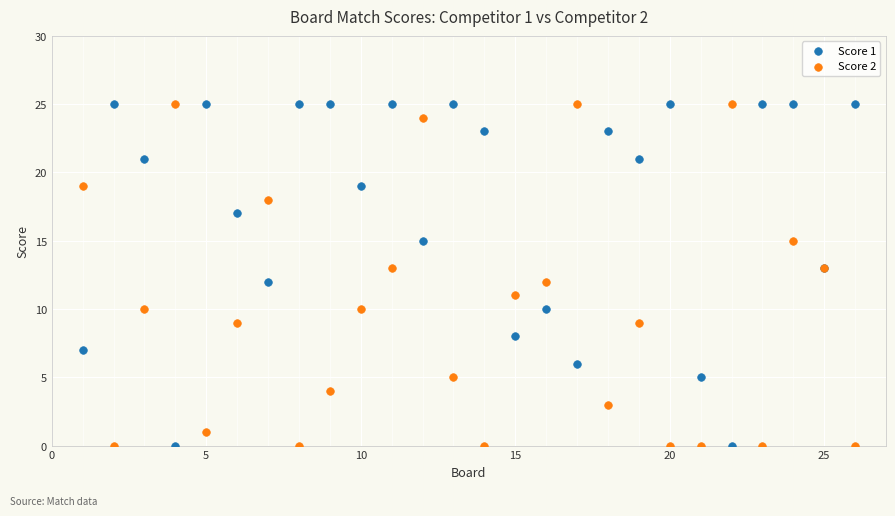

What is the X range (max minus min) for the scatter plot?

25